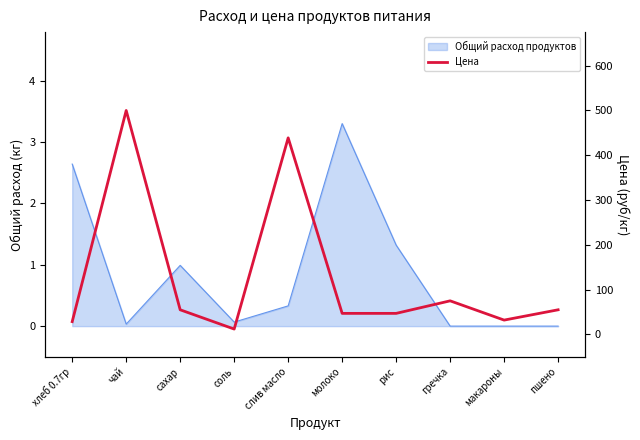

Rank the categories by value from lowest to highest.

соль, хлеб 0.7гр, макароны, молоко, рис, сахар, пшено, гречка, слив масло, чай